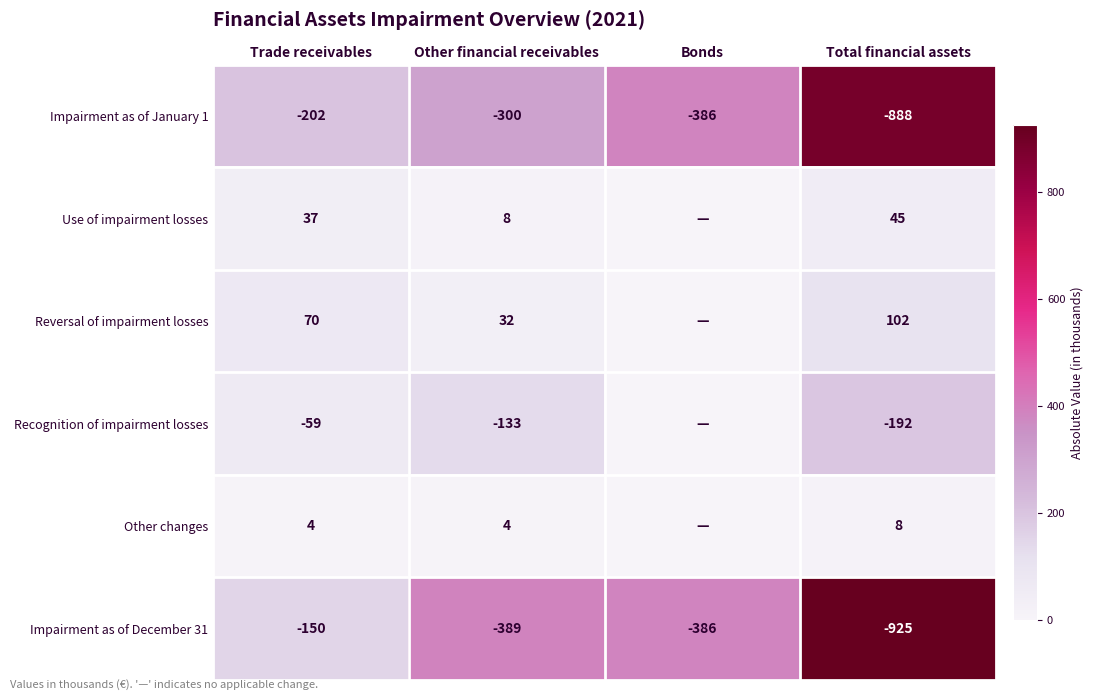

Which category has the highest value in the Impairment as of December 31 series?

Trade receivables